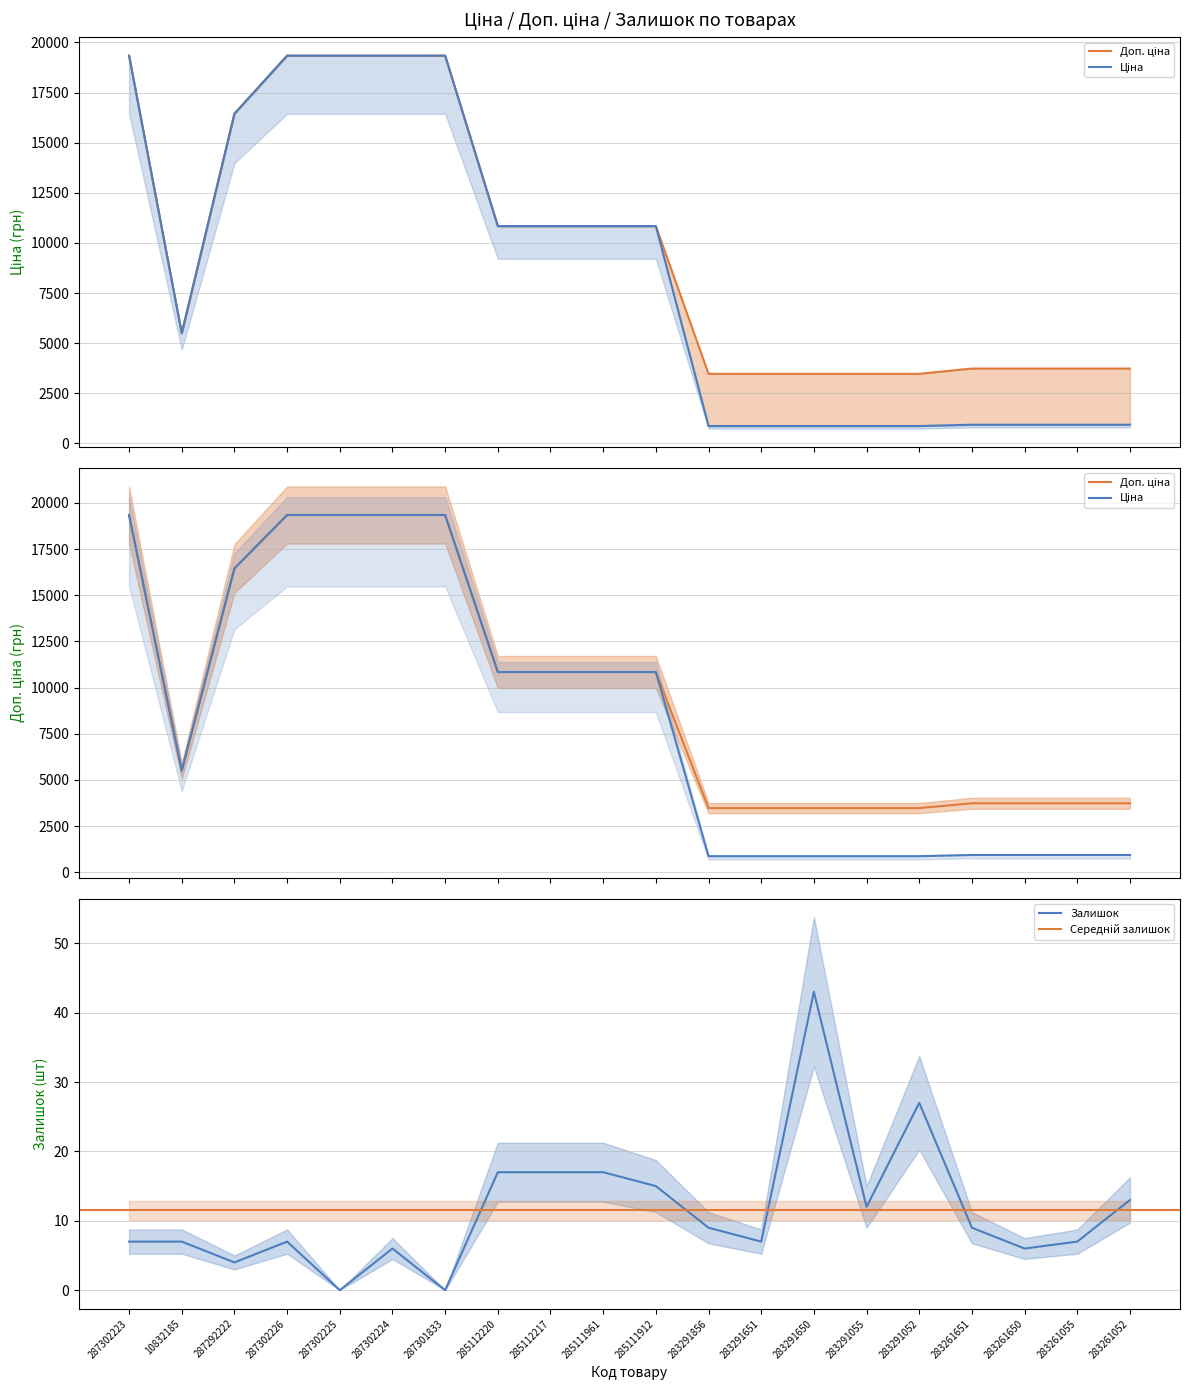

What is the sum of all Залишок values?

230